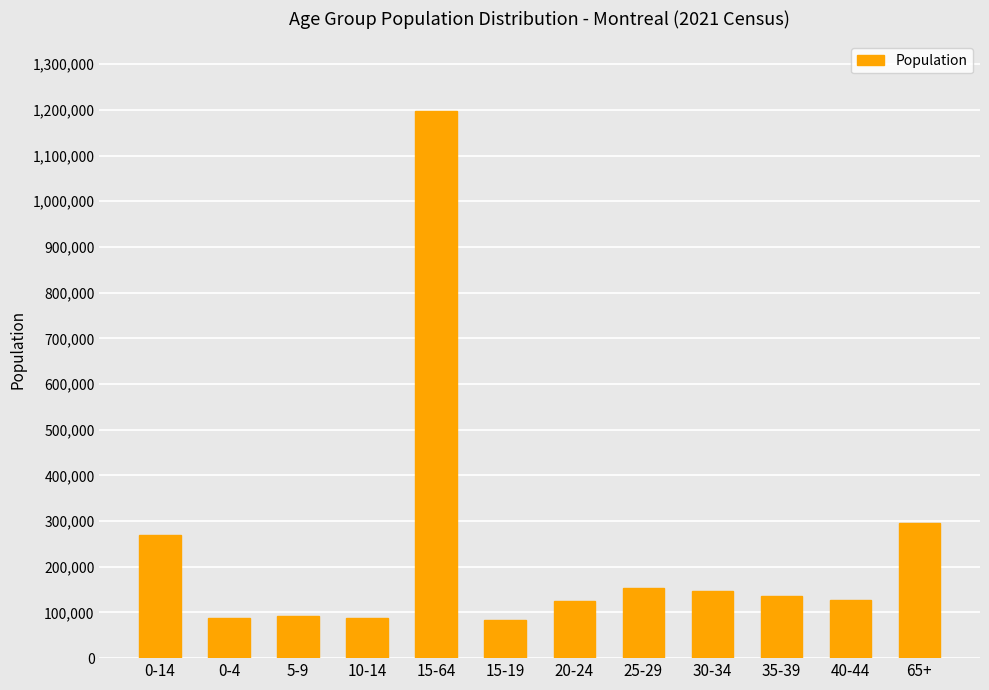

Is it true that the value at 5-9 is 35925?

False